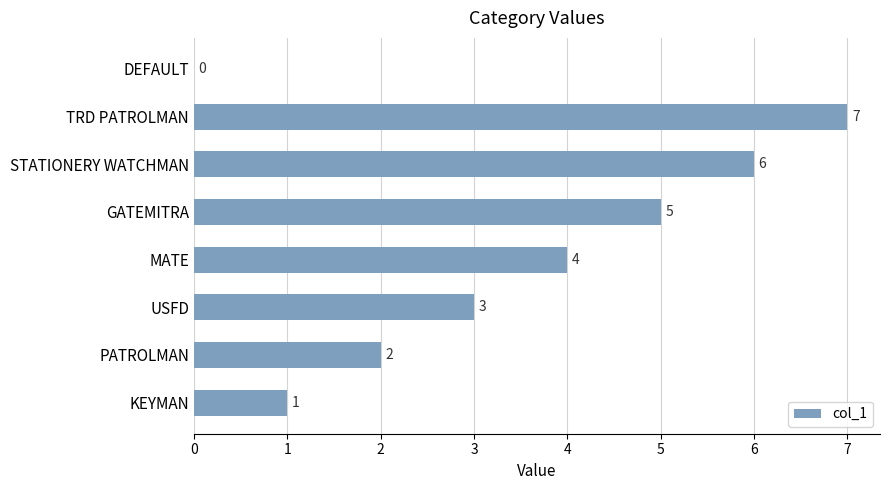

At which label is the value closest to 3?

USFD